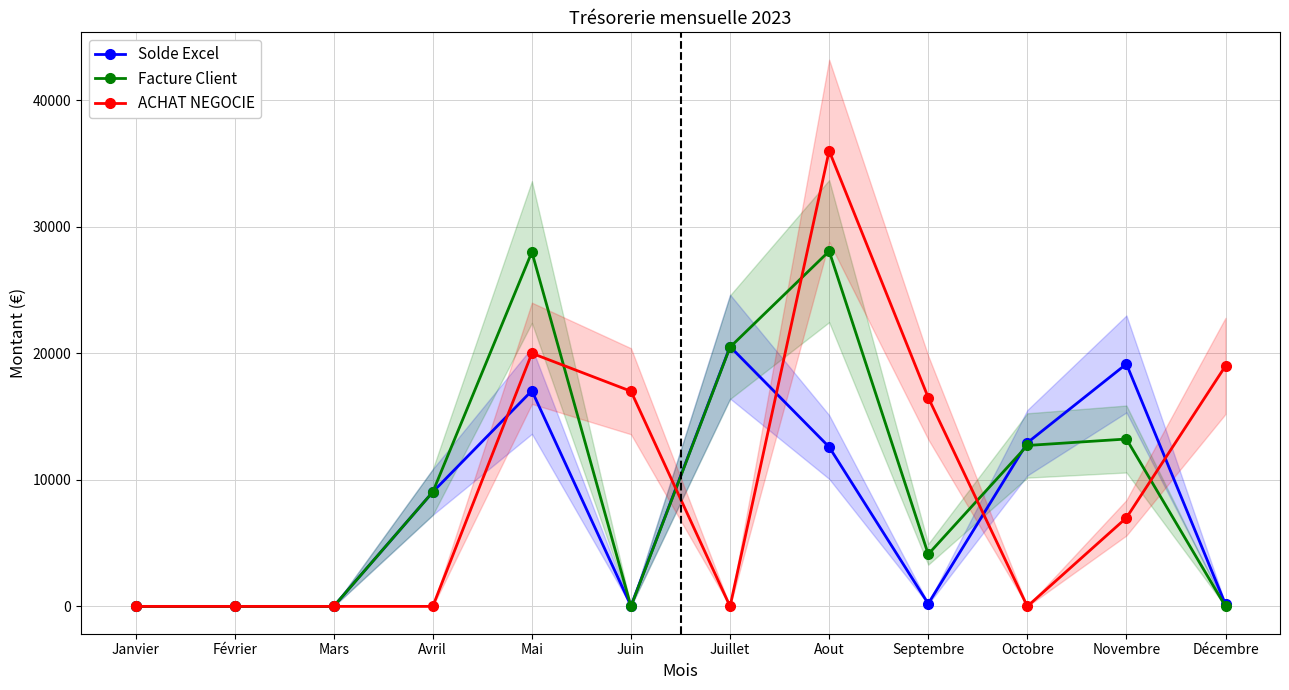

Reading right to left, what are all the values shown in this chart?

Solde Excel: Décembre=155	Novembre=19155	Octobre=12930	Septembre=215	Aout=12595	Juillet=20526	Juin=42	Mai=17042	Avril=9040	Mars=0	Février=0	Janvier=0
Facture Client: Décembre=0	Novembre=13225	Octobre=12715	Septembre=4120	Aout=28069	Juillet=20484	Juin=0	Mai=28002	Avril=9040	Mars=0	Février=0	Janvier=0
ACHAT NEGOCIE: Décembre=19000	Novembre=7000	Octobre=0	Septembre=16500	Aout=36000	Juillet=0	Juin=17000	Mai=20000	Avril=0	Mars=0	Février=0	Janvier=0